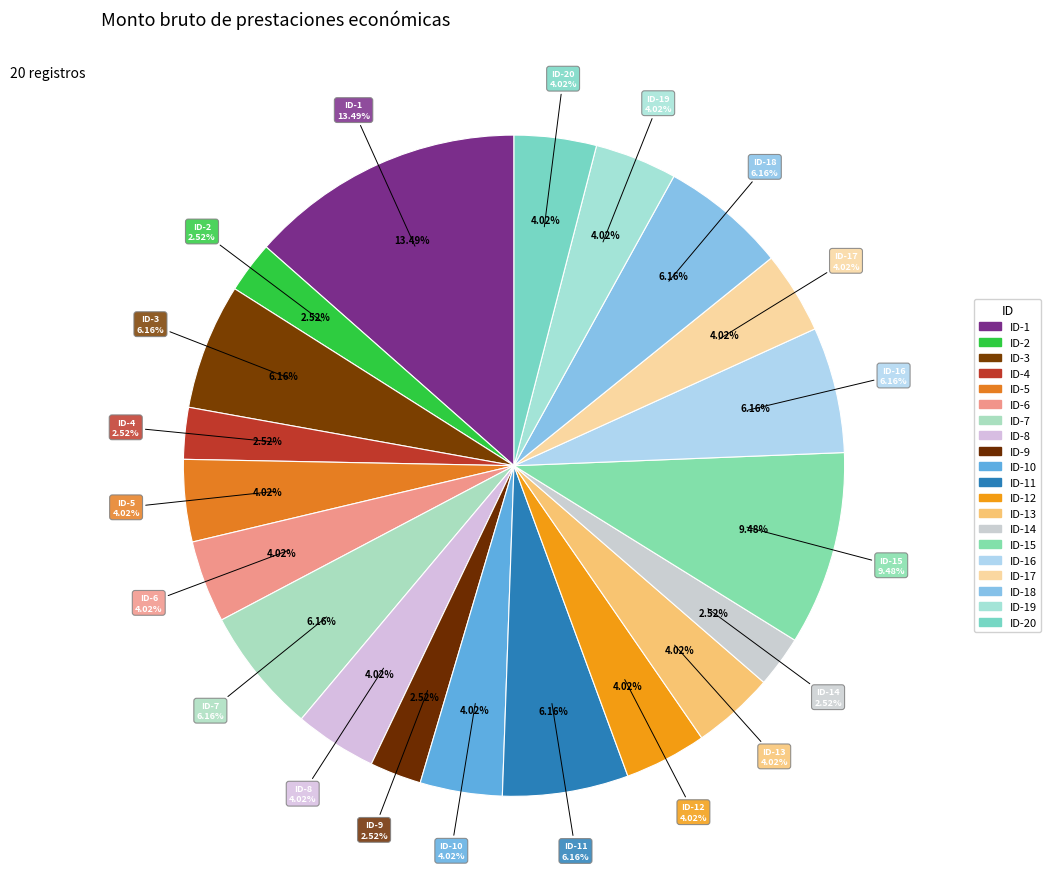

True or false: ID-3 accounts for 1% of the total.

False